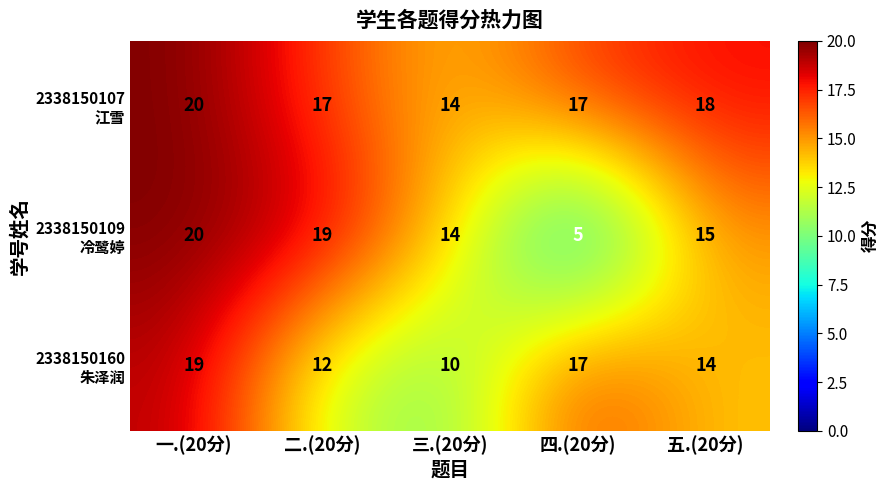

At which category is the sum across all series the highest?

一.(20分)